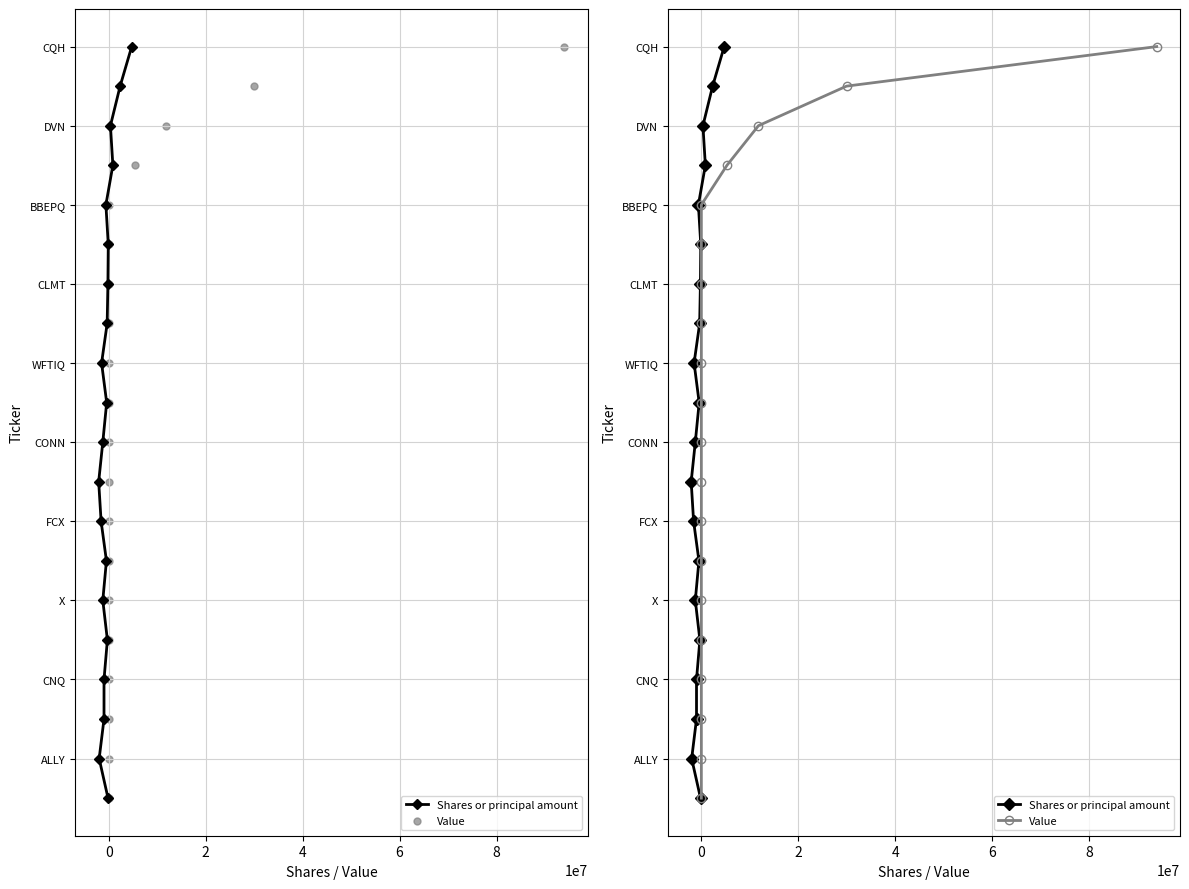

What are all the series names shown in the legend?

Shares or principal amount, Value